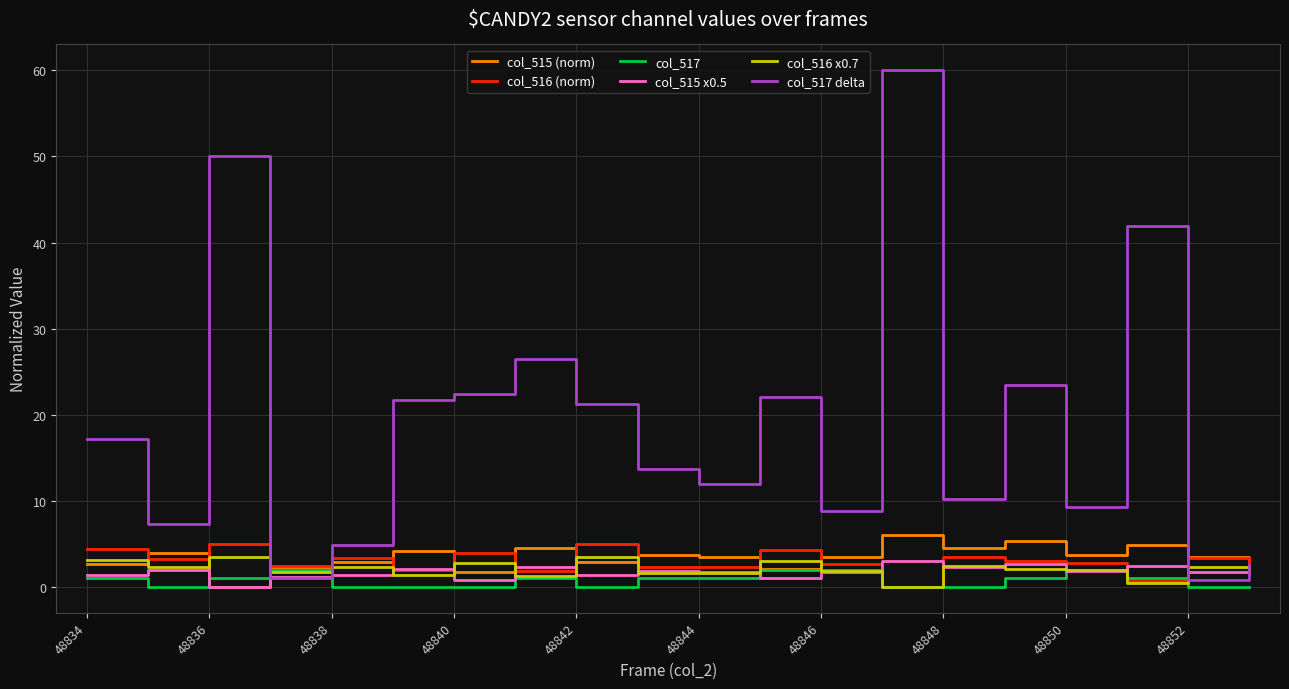

Which series has the largest total across all categories?

col_517 delta